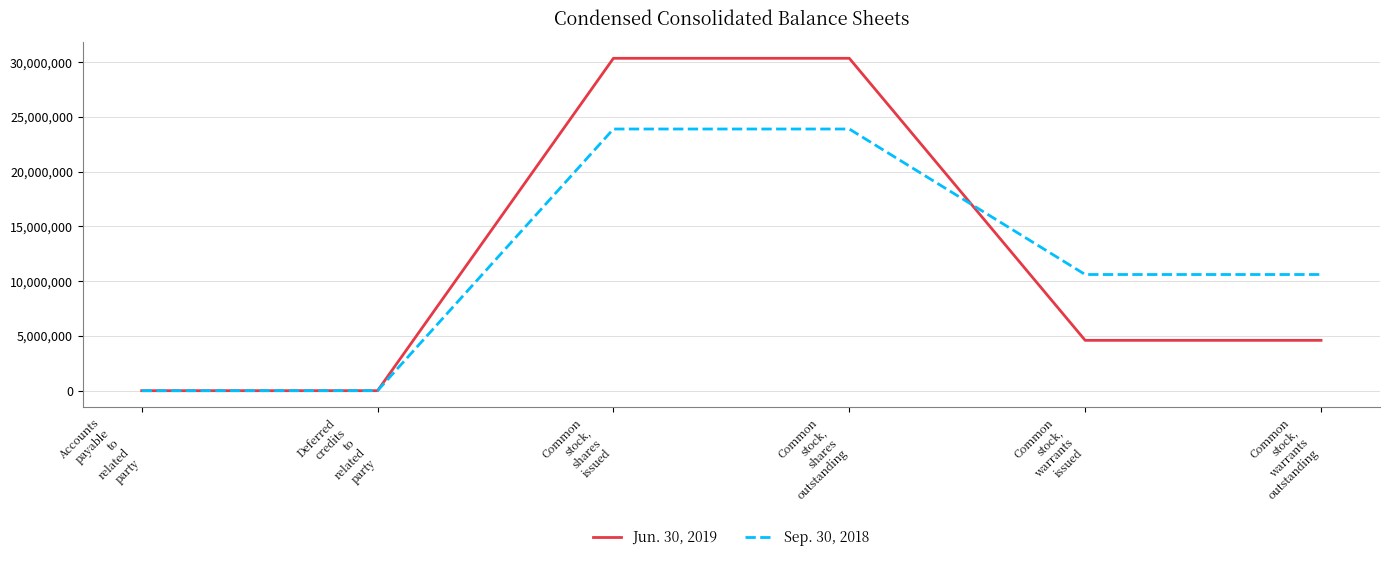

Rank the series by their average value, from lowest to highest.

Sep. 30, 2018, Jun. 30, 2019